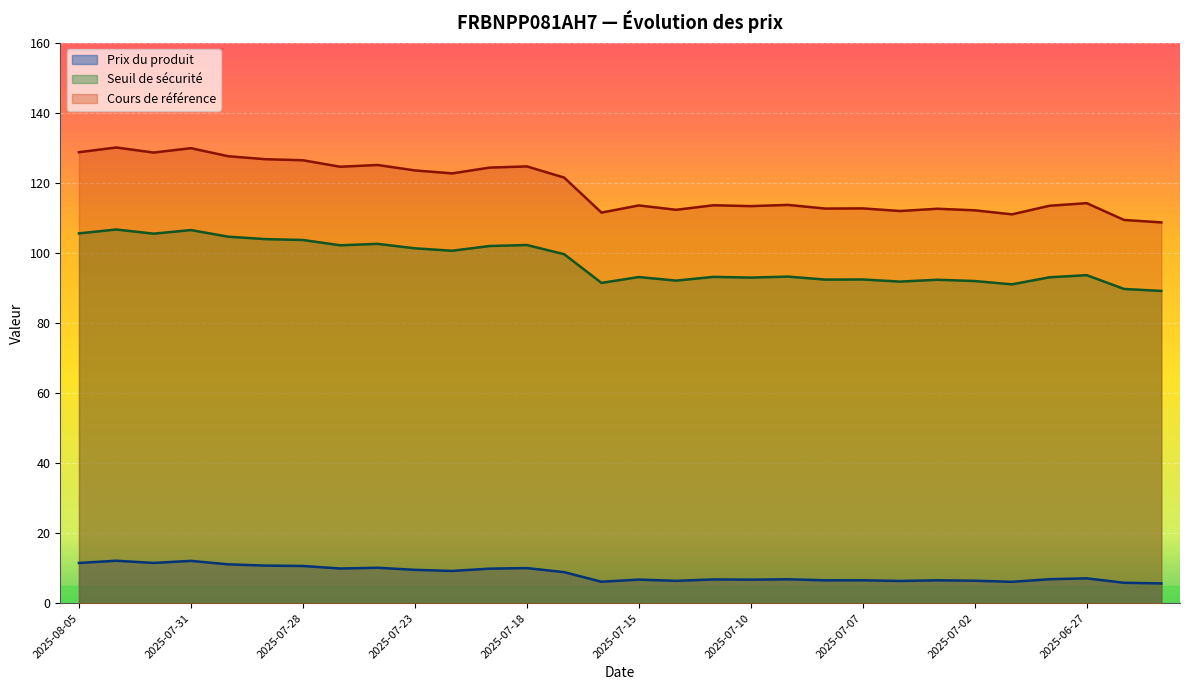

What is the smallest value displayed?

5.6